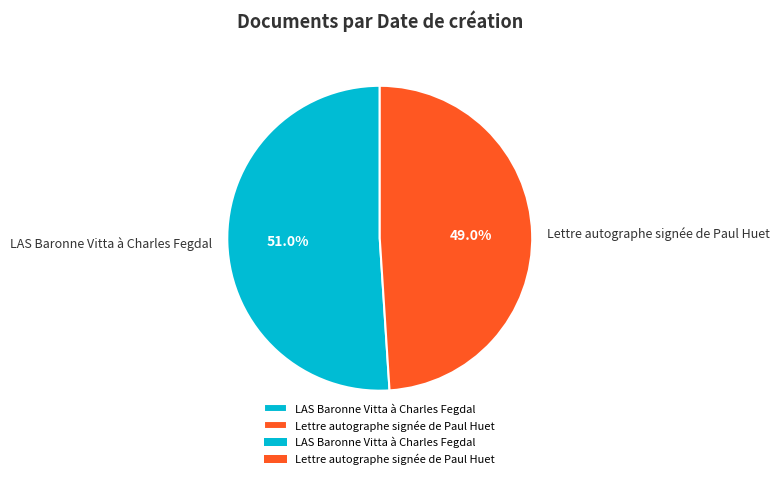

True or false: Lettre autographe signée de Paul Huet accounts for 49% of the total.

True